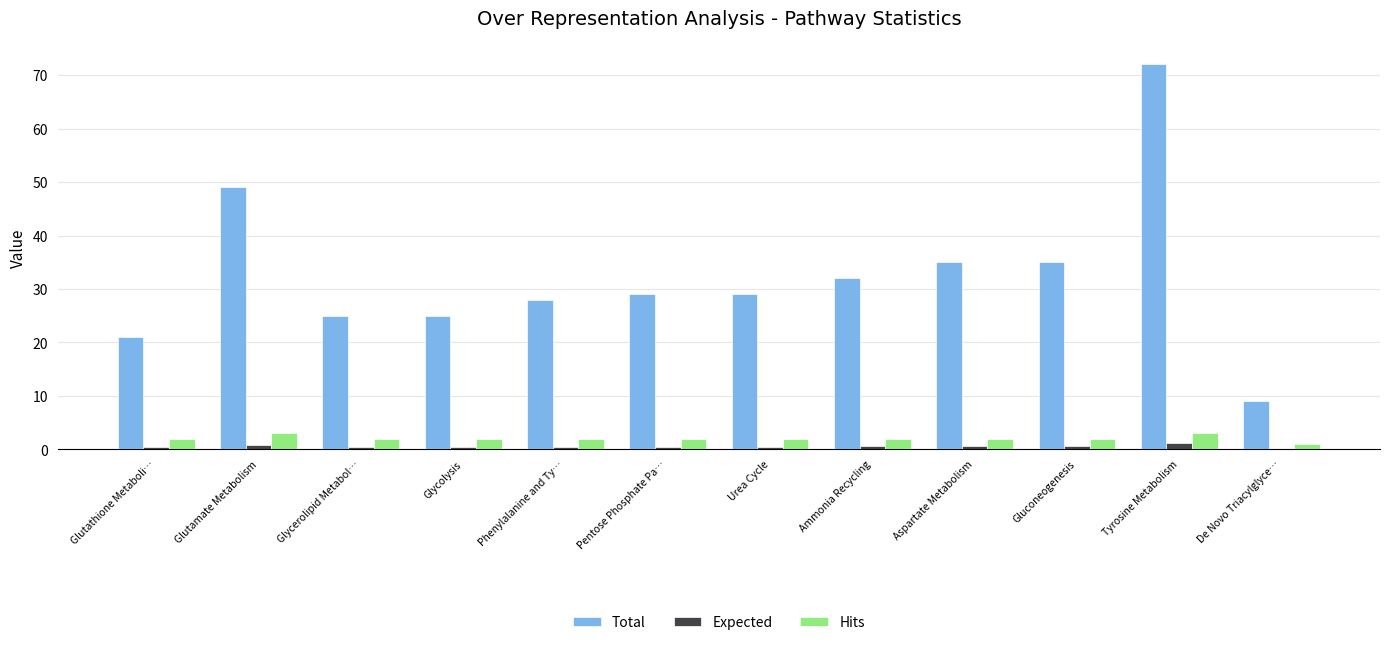

What are all the series names shown in the legend?

Total, Expected, Hits